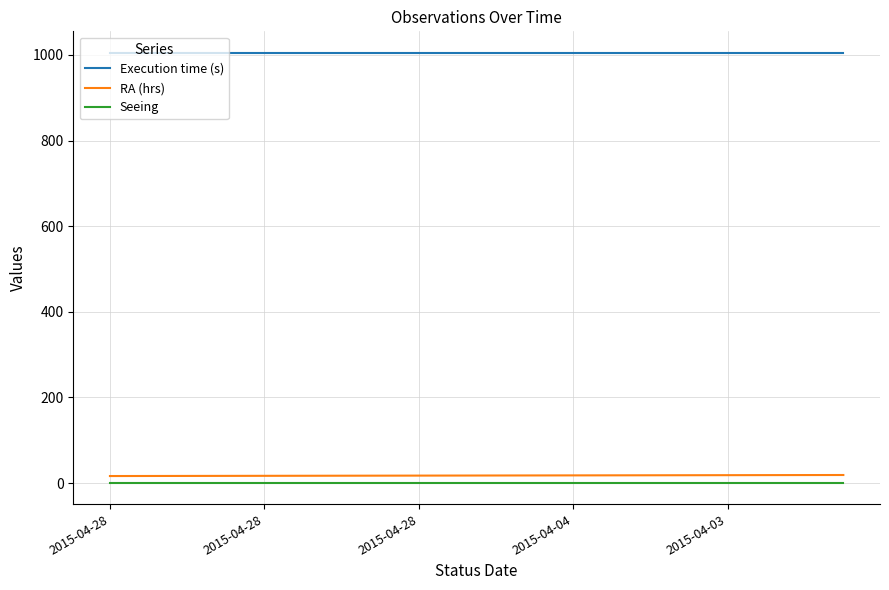

True or false: Execution time (s) and Seeing cross at least once.

False